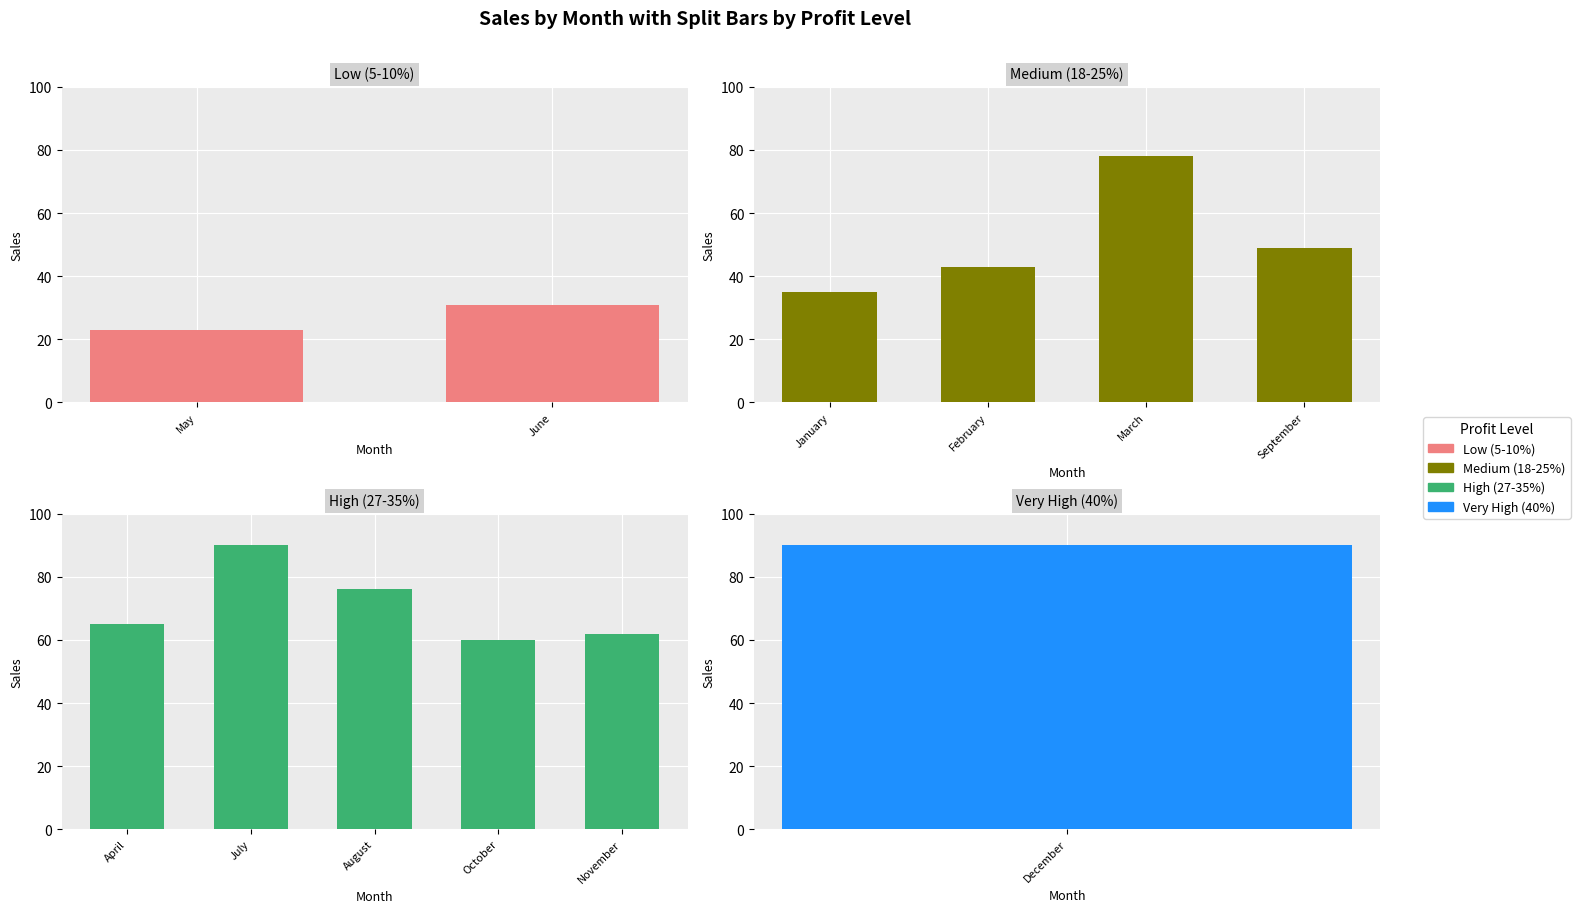

Is it true that the value at June is 47?

False